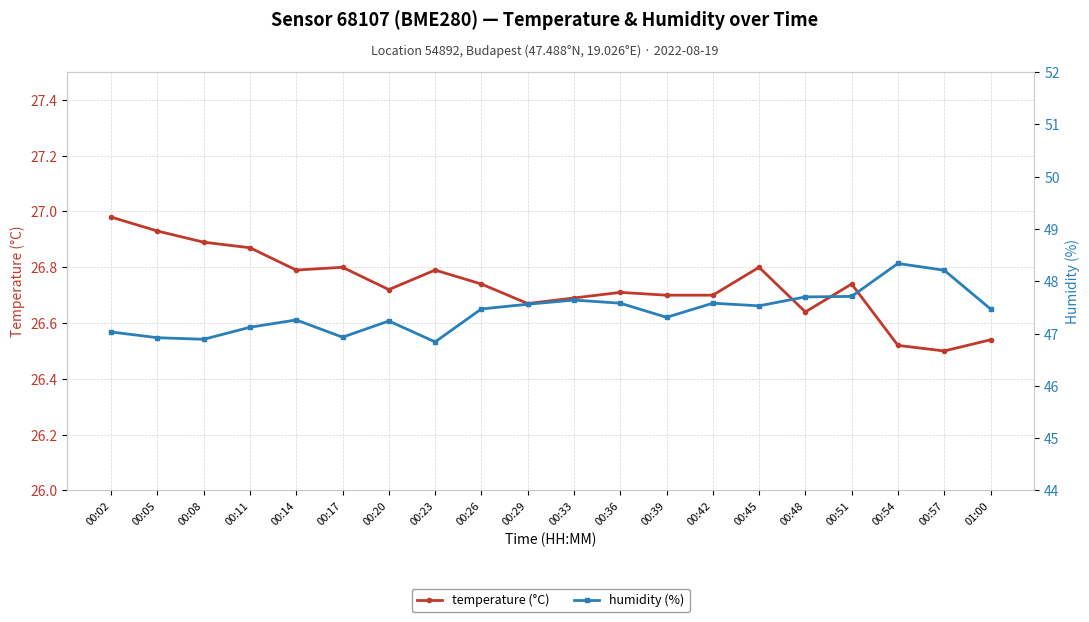

Is this an area chart (filled region under the line)?

No